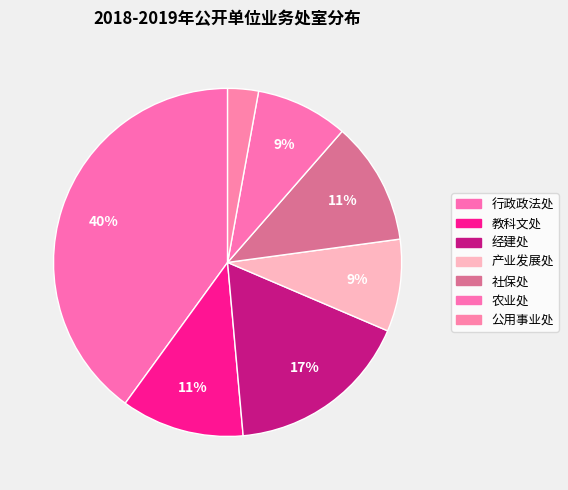

True or false: 教科文处 accounts for 11% of the total.

True